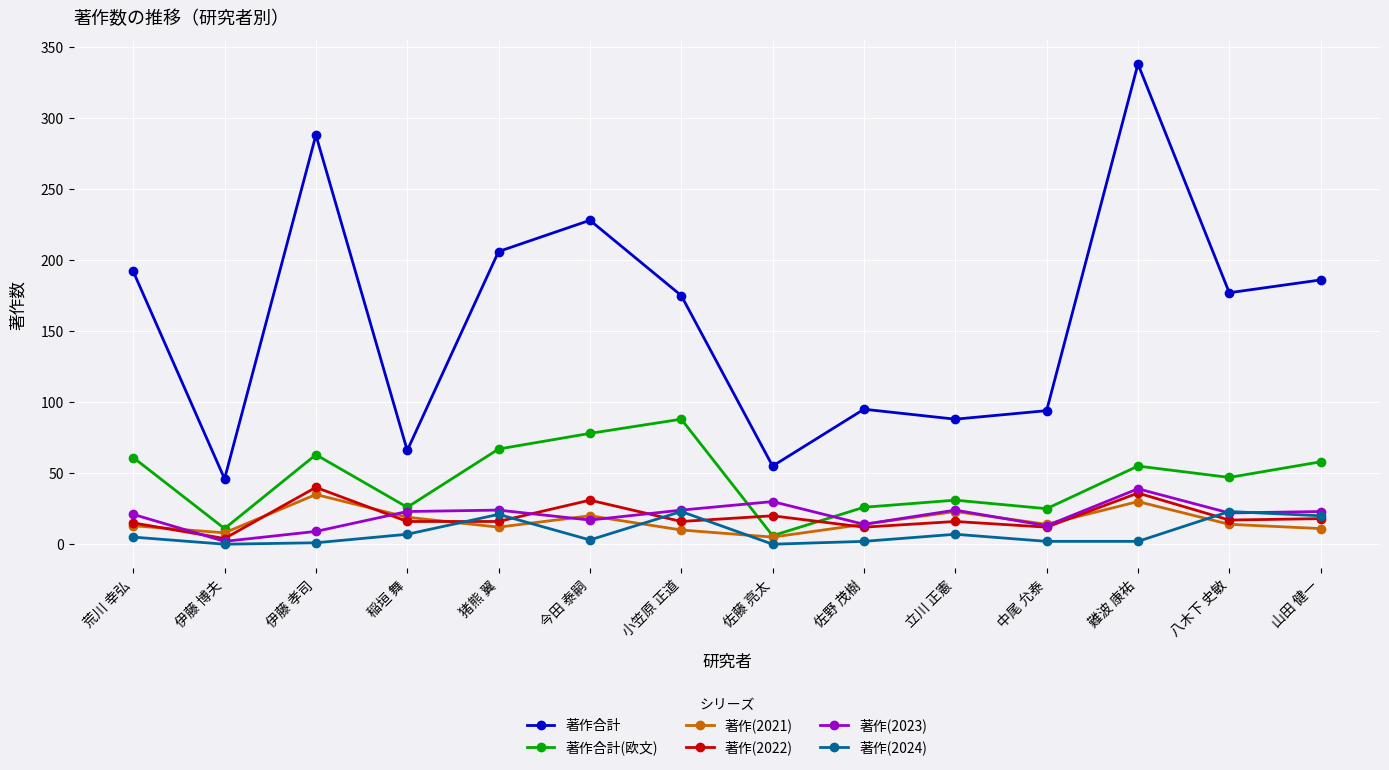

True or false: 著作(2023) has more than 2 points higher than both neighbors.

True